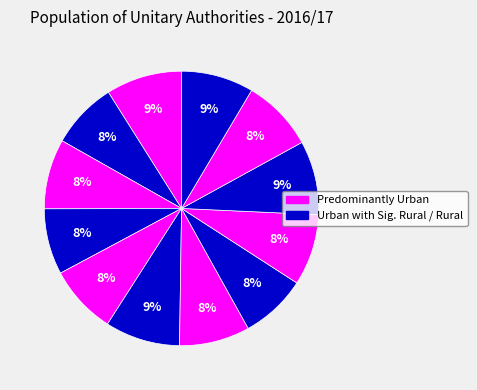

Count the number of slices in the pie.

12